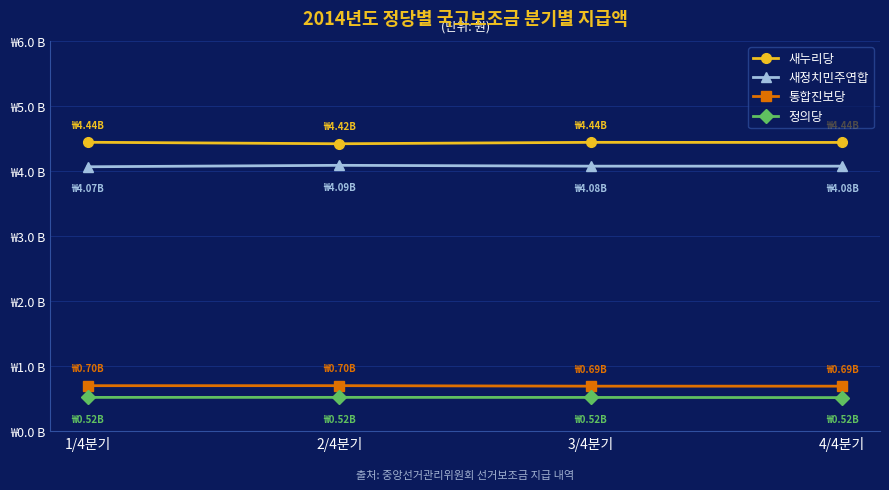

True or false: 새누리당 and 통합진보당 cross at least once.

False